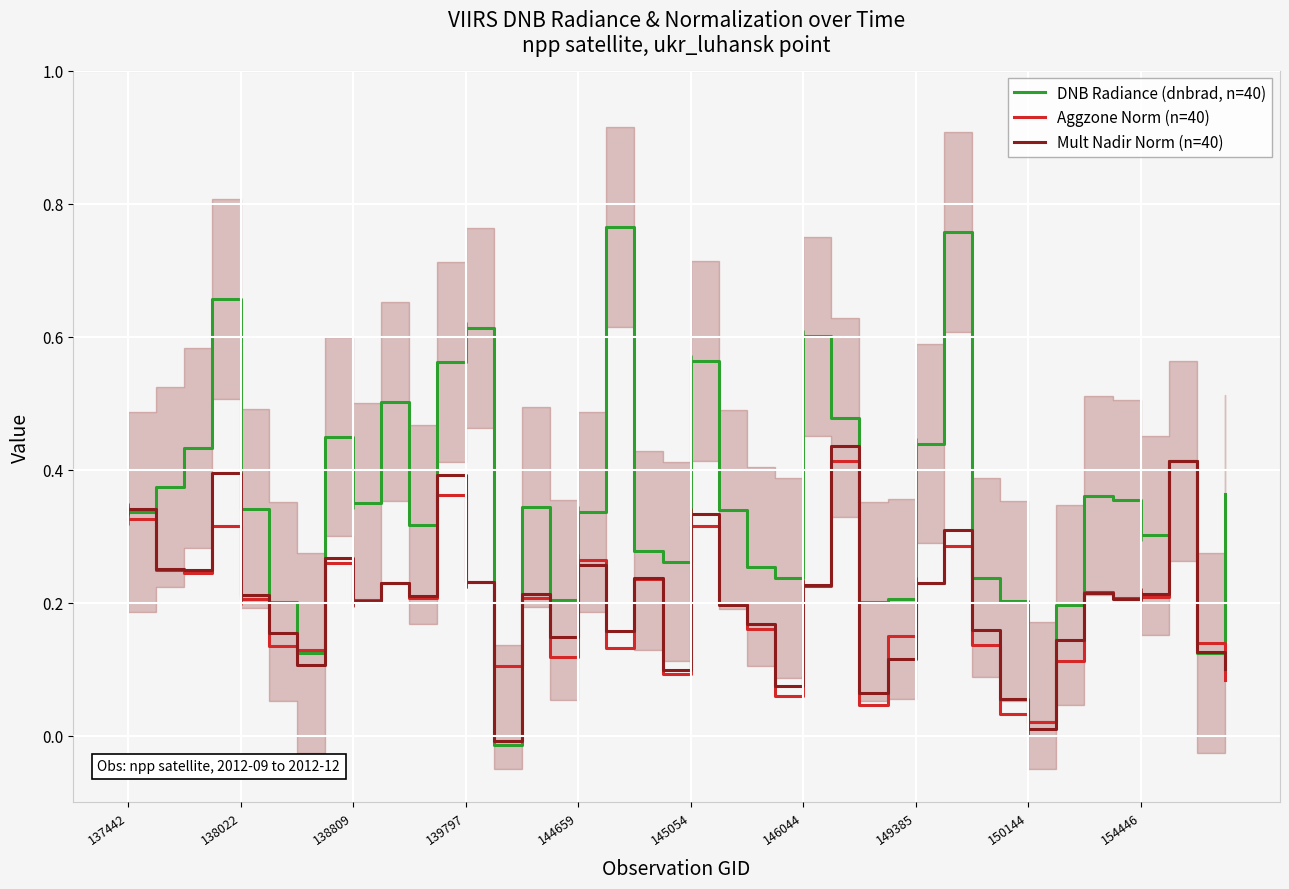

Between 29 and 36, which is larger?

29